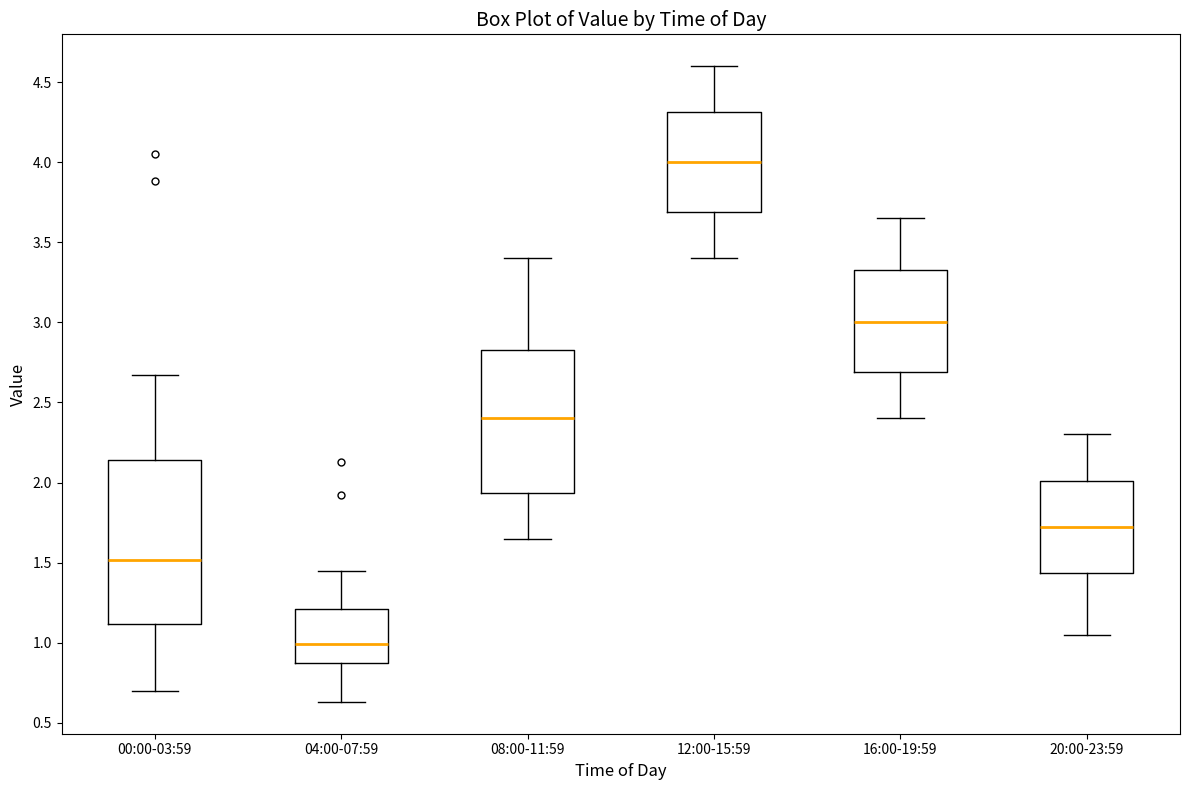

Reading left to right, read every box against the y-axis: the position of its median line, the range the box covers, and the ends of its whiskers. The values are not printed on the chart, so give them approximately, as read against the axis.

00:00-03:59: median 1.50, box 1.10 to 2.15, whiskers 0.70 to 2.65
04:00-07:59: median 1.00, box 0.85 to 1.20, whiskers 0.65 to 1.45
08:00-11:59: median 2.40, box 1.95 to 2.85, whiskers 1.65 to 3.40
12:00-15:59: median 4.00, box 3.70 to 4.30, whiskers 3.40 to 4.60
16:00-19:59: median 3.00, box 2.70 to 3.35, whiskers 2.40 to 3.65
20:00-23:59: median 1.75, box 1.45 to 2.00, whiskers 1.05 to 2.30